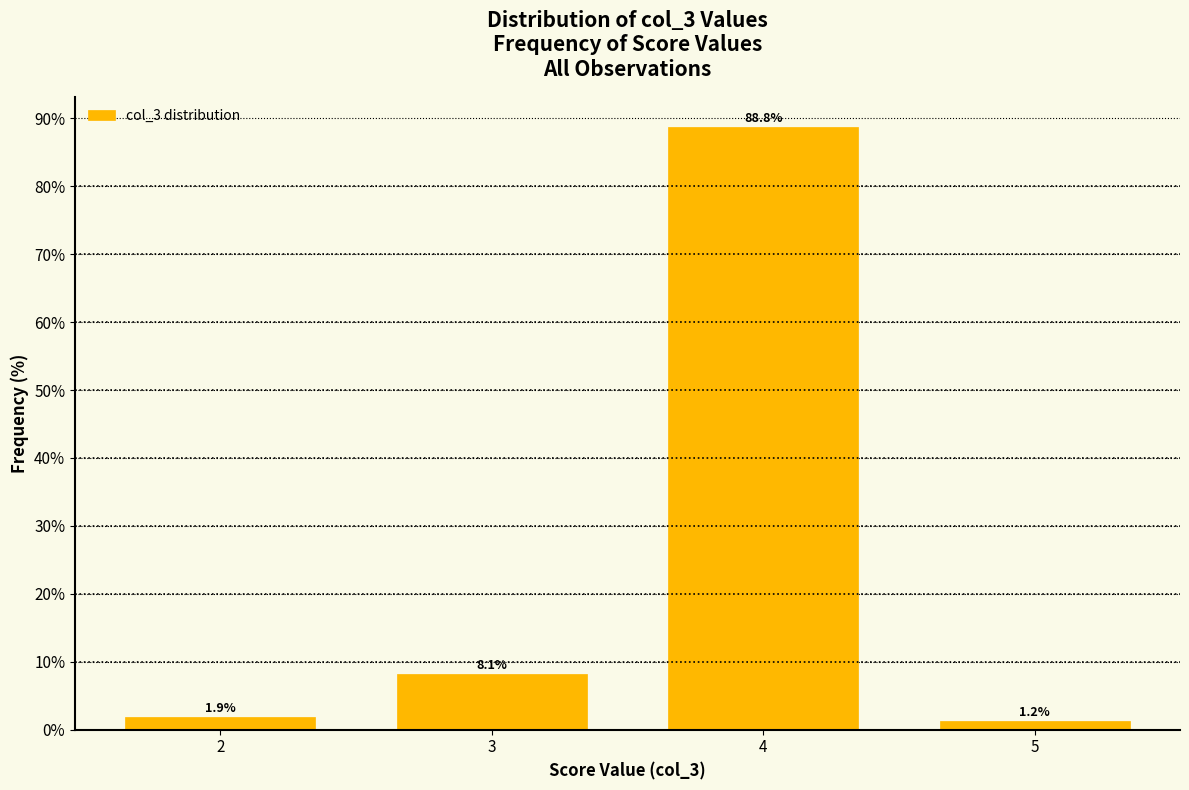

What is the sum of all values?

100.0